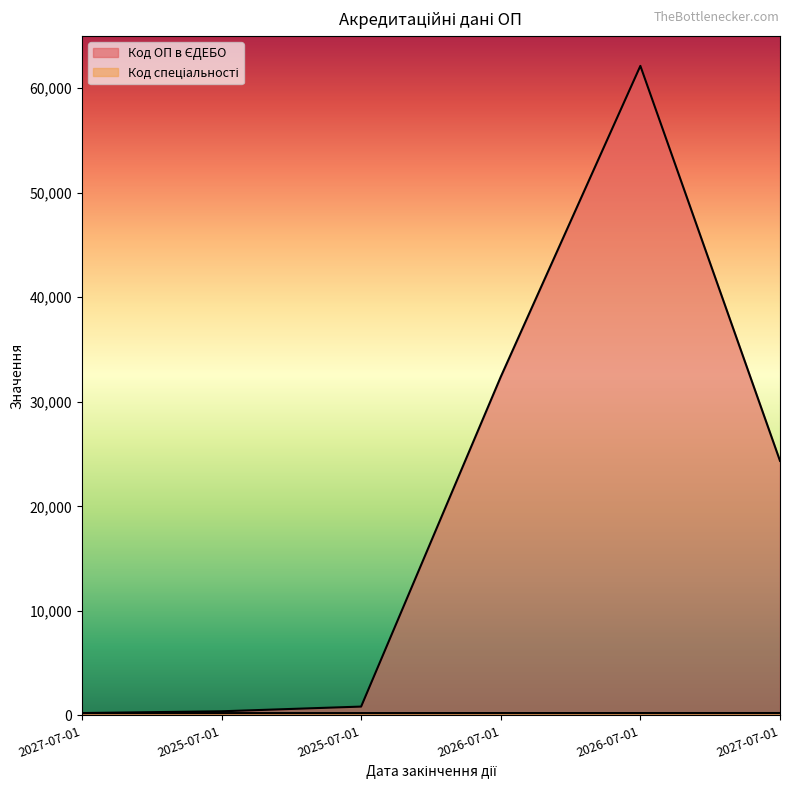

What is the minimum value for Код спеціальності?

221